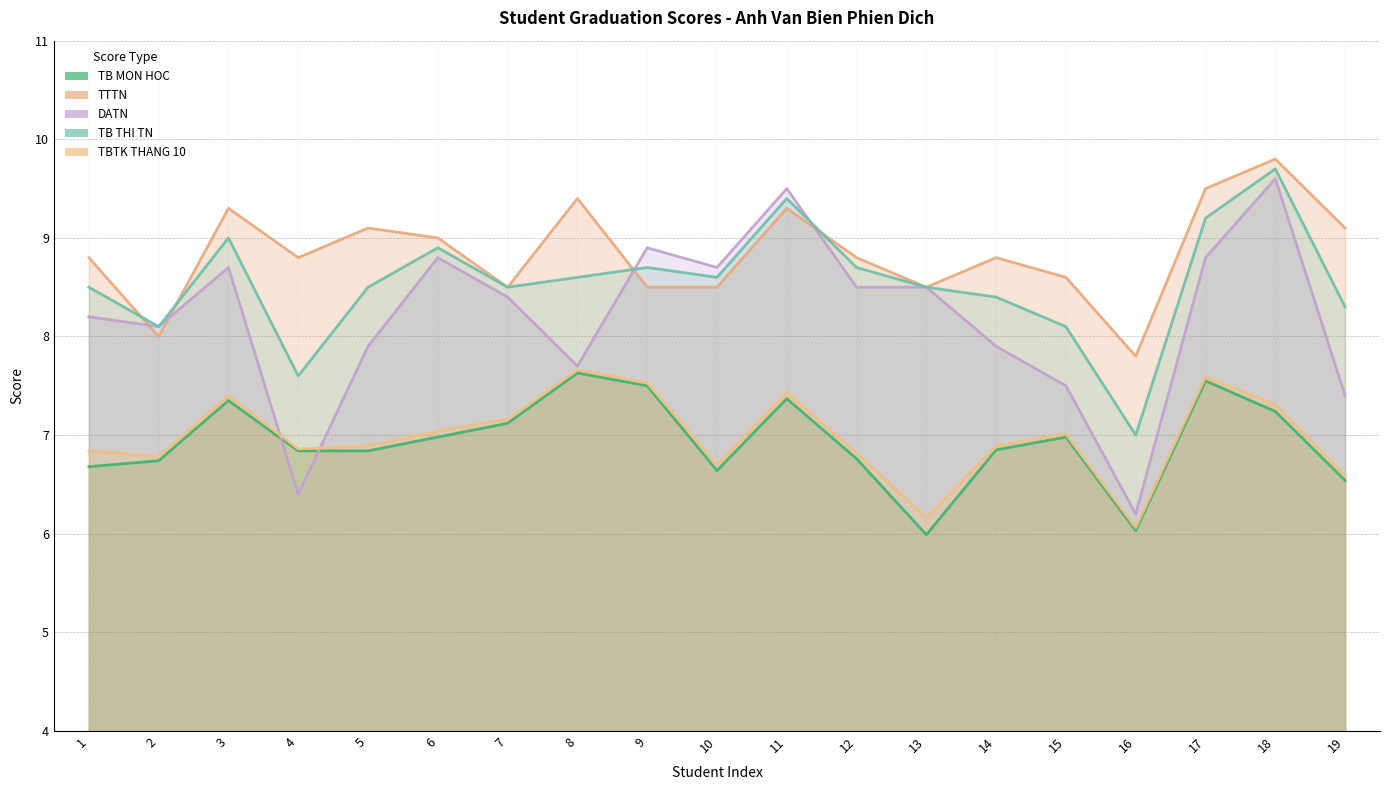

What is the difference between the DATN values at 8 and 9?

1.2